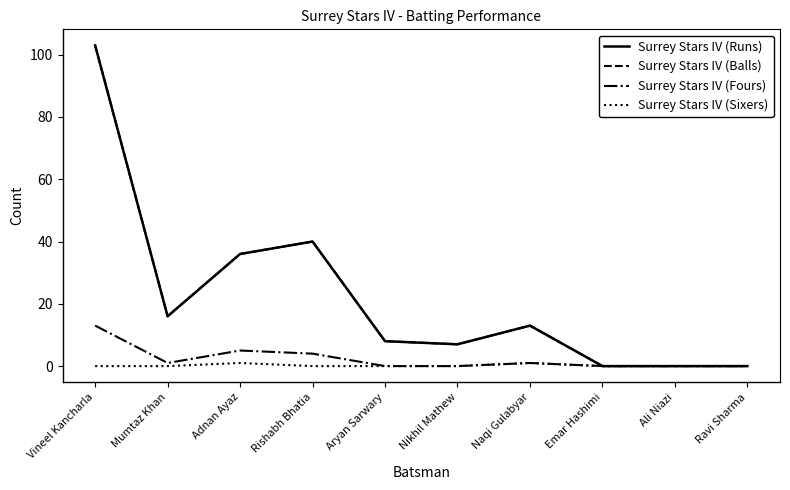

Does the chart have visible grid lines?

No